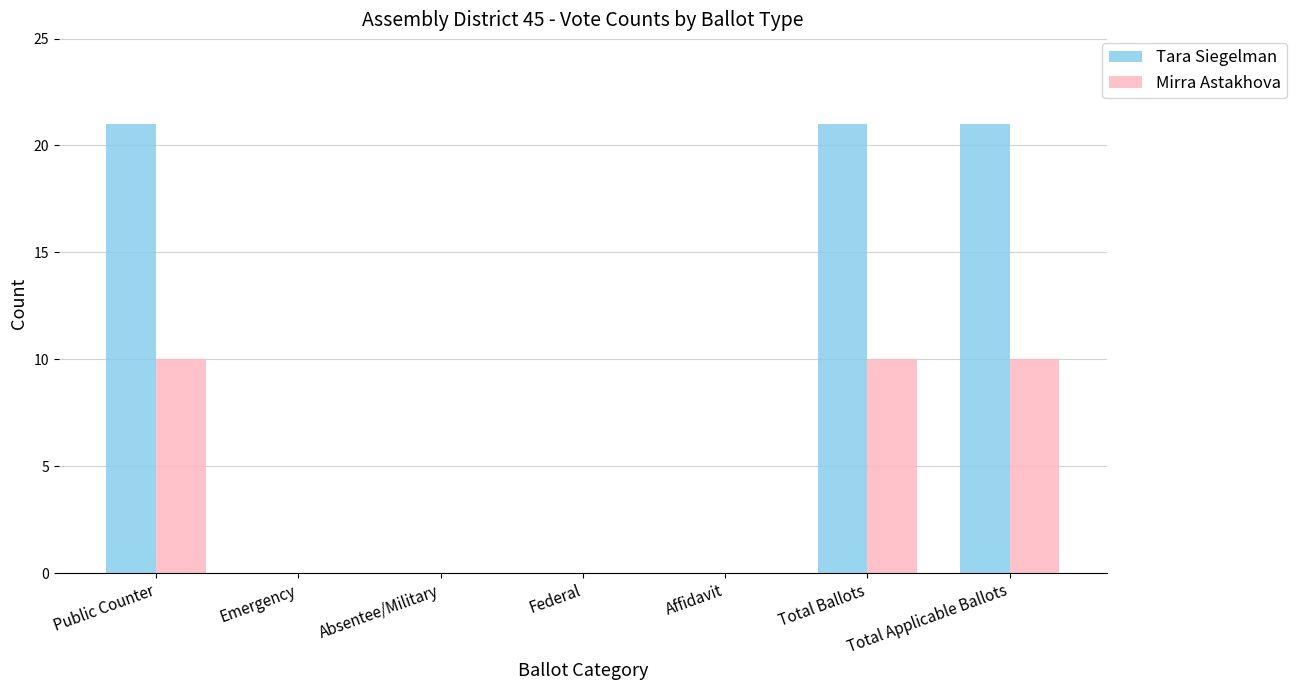

Which series has the largest total across all categories?

Tara Siegelman